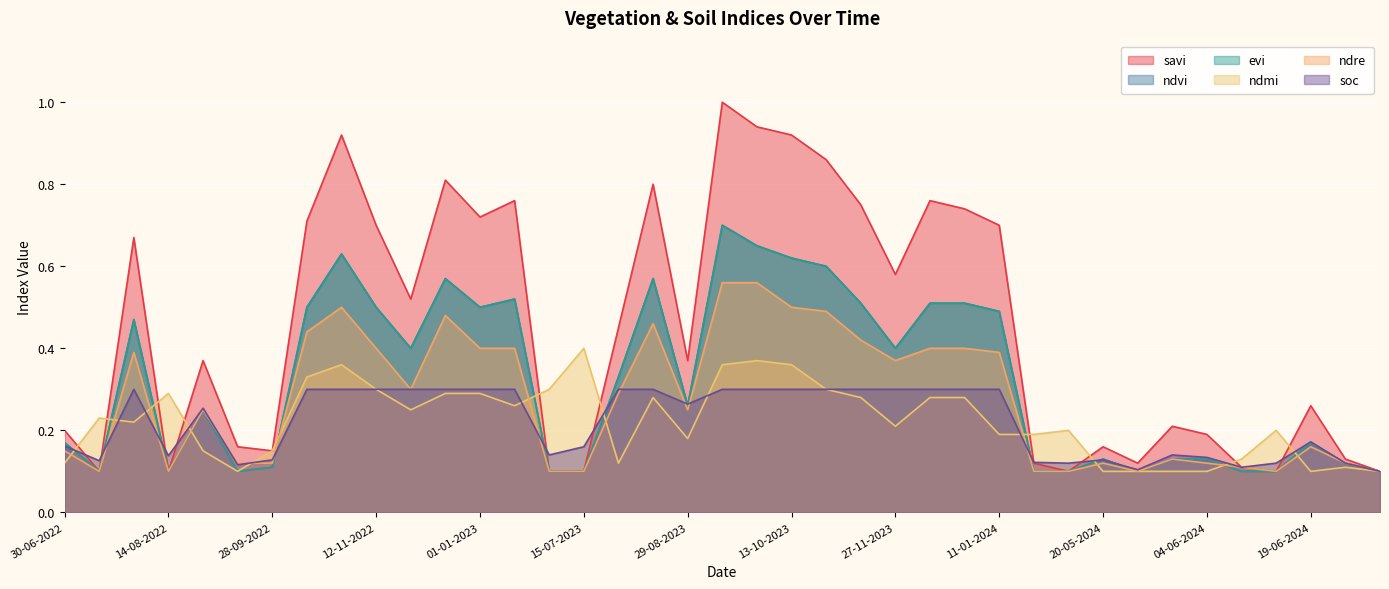

Reading left to right, what are all the values shown in this chart?

savi: 0.2	0.1	0.7	0.1	0.4	0.2	0.1	0.7	0.9	0.7	0.5	0.8	0.7	0.8	0.1	0.1	0.5	0.8	0.4	1.0	0.9	0.9	0.9	0.8	0.6	0.8	0.7	0.7	0.1	0.1	0.2	0.1	0.2	0.2	0.1	0.1	0.3	0.1	0.1
ndvi: 0.2	0.1	0.5	0.1	0.2	0.1	0.1	0.5	0.6	0.5	0.4	0.6	0.5	0.5	0.1	0.1	0.3	0.6	0.3	0.7	0.7	0.6	0.6	0.5	0.4	0.5	0.5	0.5	0.1	0.1	0.1	0.1	0.1	0.1	0.1	0.1	0.2	0.1	0.1
evi: 0.2	0.1	0.5	0.1	0.2	0.1	0.1	0.5	0.6	0.5	0.4	0.6	0.5	0.5	0.1	0.1	0.3	0.6	0.3	0.7	0.7	0.6	0.6	0.5	0.4	0.5	0.5	0.5	0.1	0.1	0.1	0.1	0.1	0.1	0.1	0.1	0.2	0.1	0.1
ndmi: 0.1	0.2	0.2	0.3	0.1	0.1	0.1	0.3	0.4	0.3	0.2	0.3	0.3	0.3	0.3	0.4	0.1	0.3	0.2	0.4	0.4	0.4	0.3	0.3	0.2	0.3	0.3	0.2	0.2	0.2	0.1	0.1	0.1	0.1	0.1	0.2	0.1	0.1	0.1
ndre: 0.1	0.1	0.4	0.1	0.2	0.1	0.1	0.4	0.5	0.4	0.3	0.5	0.4	0.4	0.1	0.1	0.3	0.5	0.2	0.6	0.6	0.5	0.5	0.4	0.4	0.4	0.4	0.4	0.1	0.1	0.1	0.1	0.1	0.1	0.1	0.1	0.2	0.1	0.1
soc: 0.2	0.1	0.3	0.1	0.3	0.1	0.1	0.3	0.3	0.3	0.3	0.3	0.3	0.3	0.1	0.2	0.3	0.3	0.3	0.3	0.3	0.3	0.3	0.3	0.3	0.3	0.3	0.3	0.1	0.1	0.1	0.1	0.1	0.1	0.1	0.1	0.2	0.1	0.1